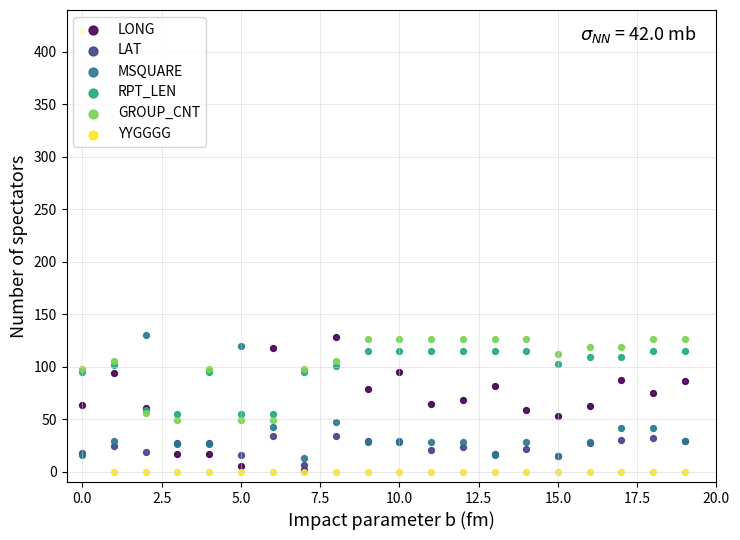

Which series has the largest total across all categories?

GROUP_CNT